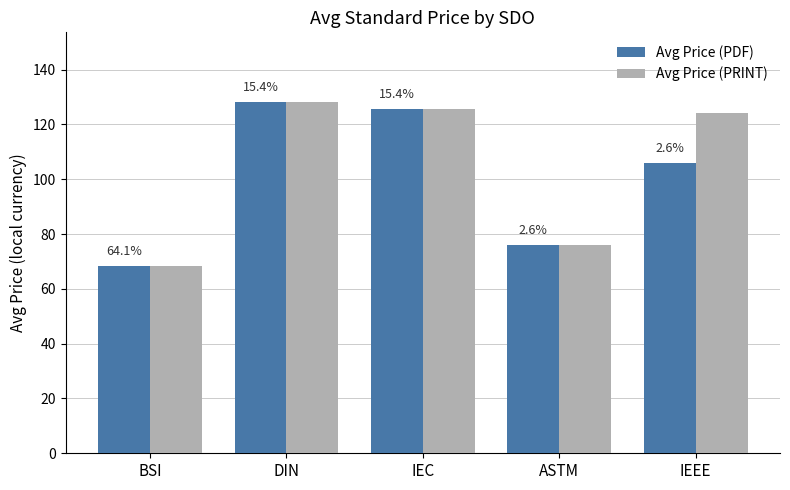

What are all the series names shown in the legend?

Avg Price (PDF), Avg Price (PRINT)